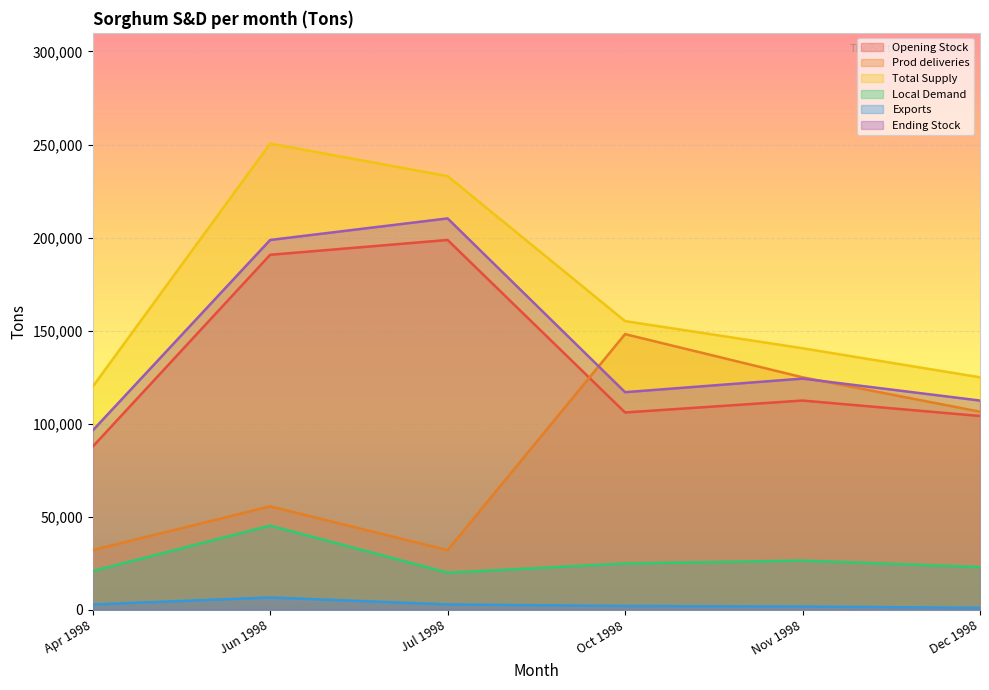

Is it true that Ending Stock equals 116900 at Oct 1998?

True